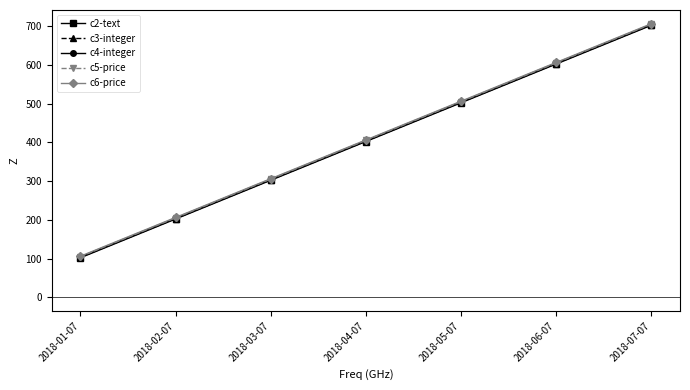

The value of c4-integer at 2018-05-07 is 504. True or false?

True